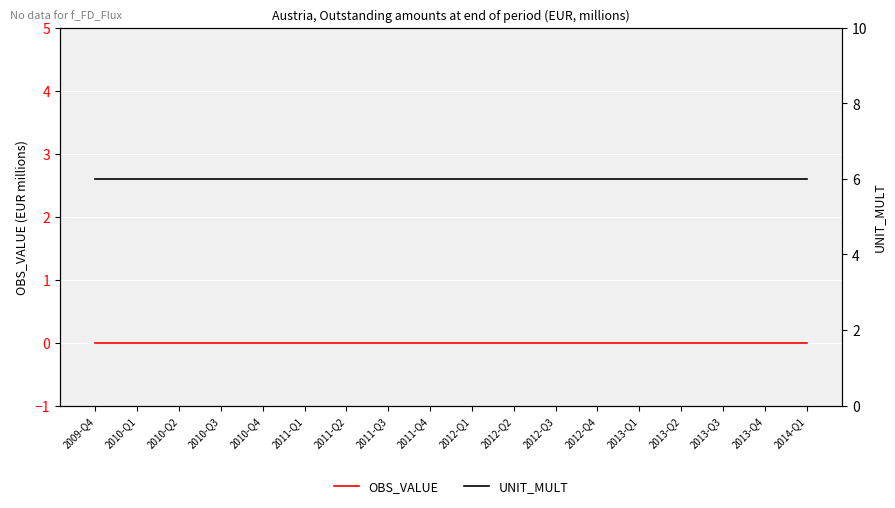

True or false: OBS_VALUE and UNIT_MULT intersect in this chart.

False